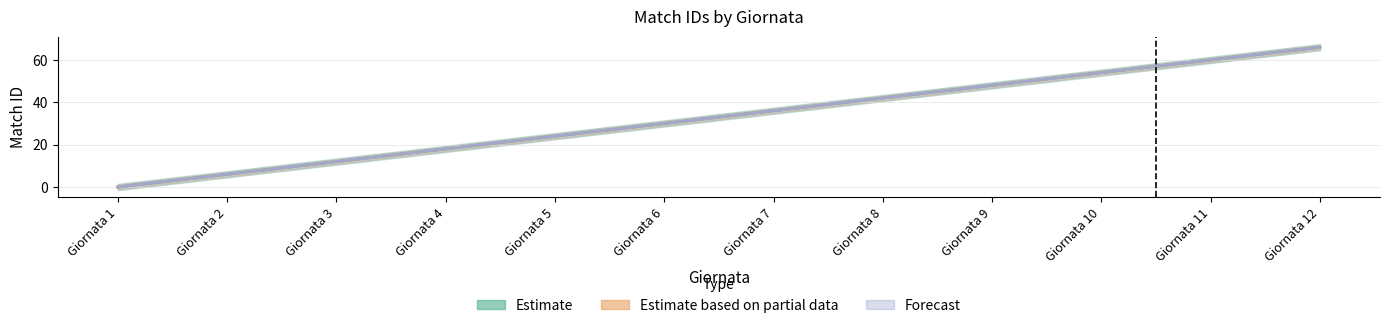

The value of Forecast at Giornata 9 is 86. True or false?

False